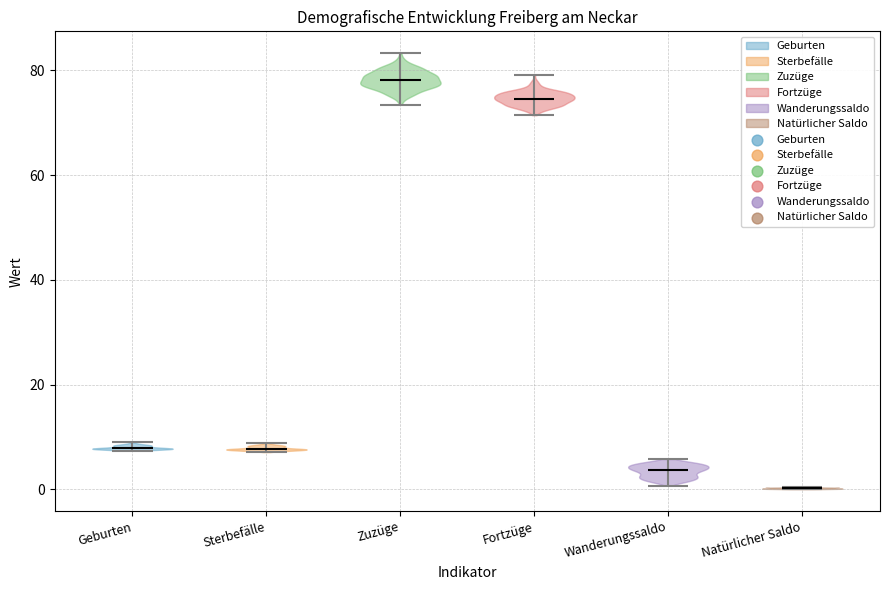

Reading left to right, read every violin against the y-axis: where its median line is, and the lowest and highest points it reaches. The values are not printed on the chart, so give them approximately, as read against the axis.

Geburten: median line 8, lowest point 8, highest point 8
Sterbefälle: median line 8, lowest point 8, highest point 8
Zuzüge: median line 78, lowest point 74, highest point 84
Fortzüge: median line 74, lowest point 72, highest point 80
Wanderungssaldo: median line 4, lowest point 0, highest point 6
Natürlicher Saldo: median line 0, lowest point 0, highest point 0